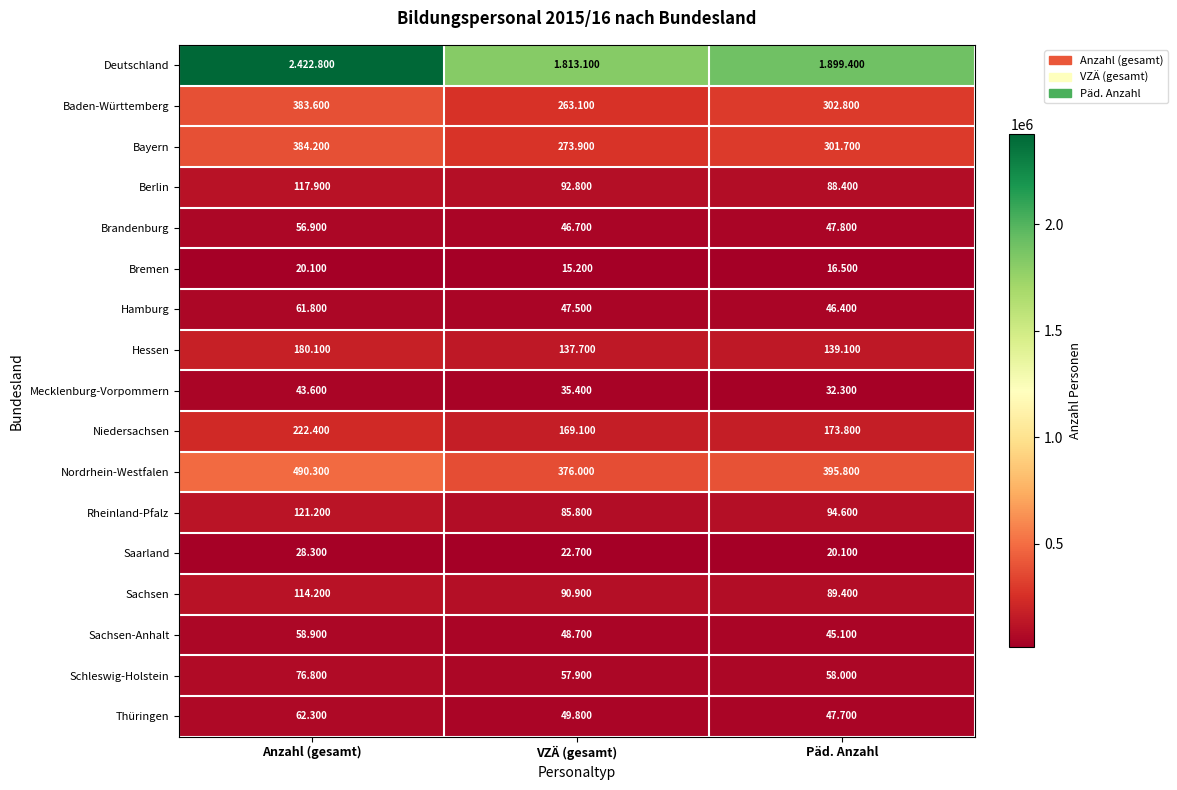

How many data points in Berlin are above 92800?

1